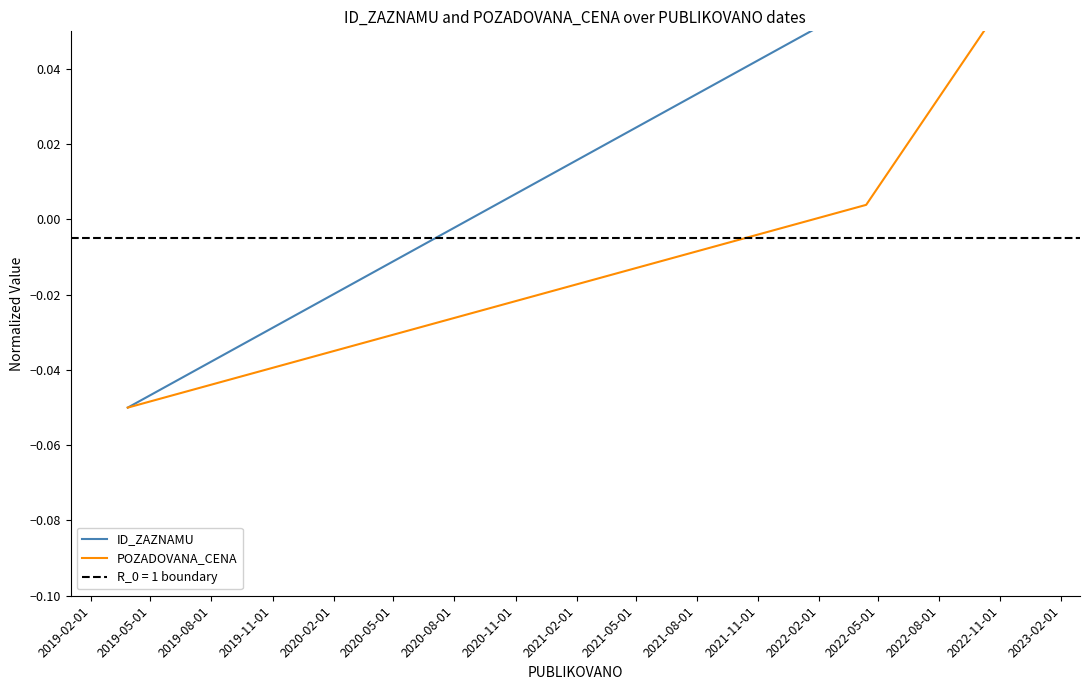

What is the greatest value displayed?

0.1